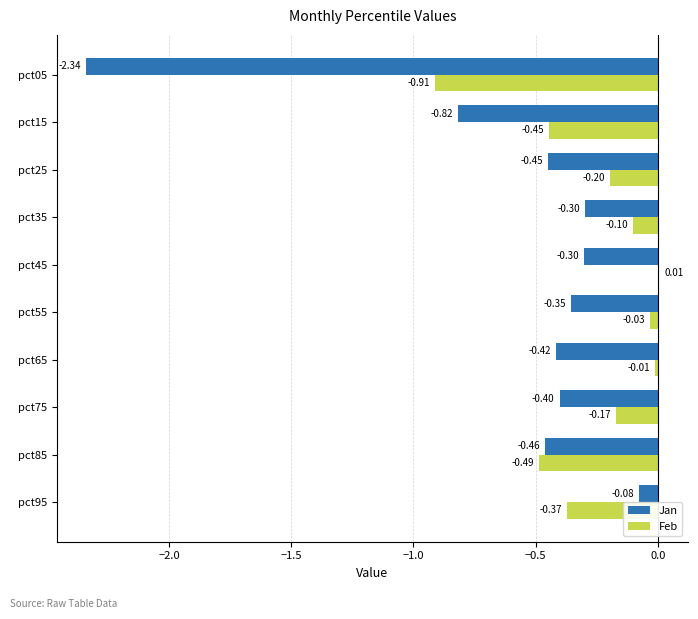

What is the sum of all Jan values?

-5.9